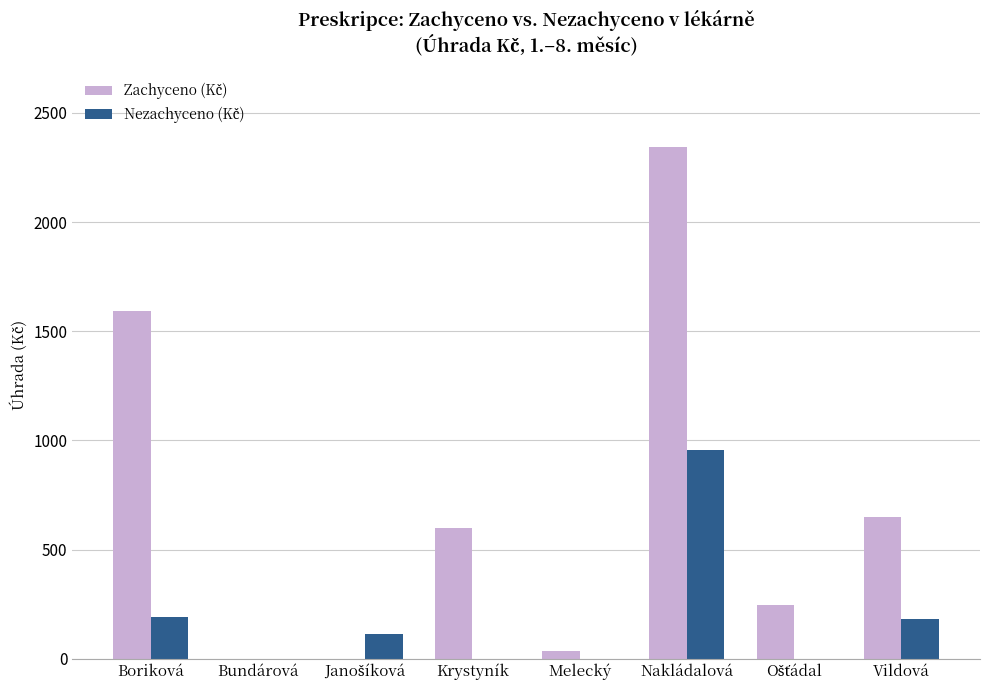

Which label corresponds to the largest value in the chart?

Nakládalová